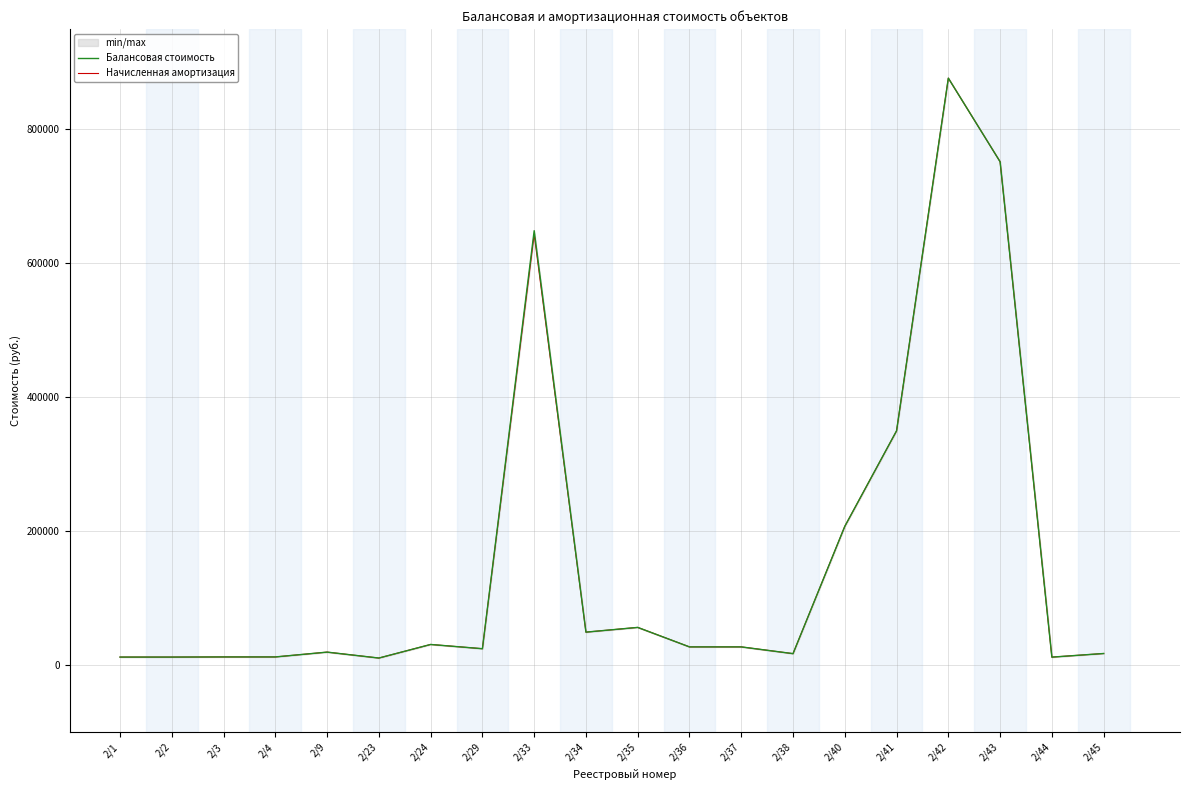

True or false: Балансовая стоимость and Начисленная амортизация intersect in this chart.

False